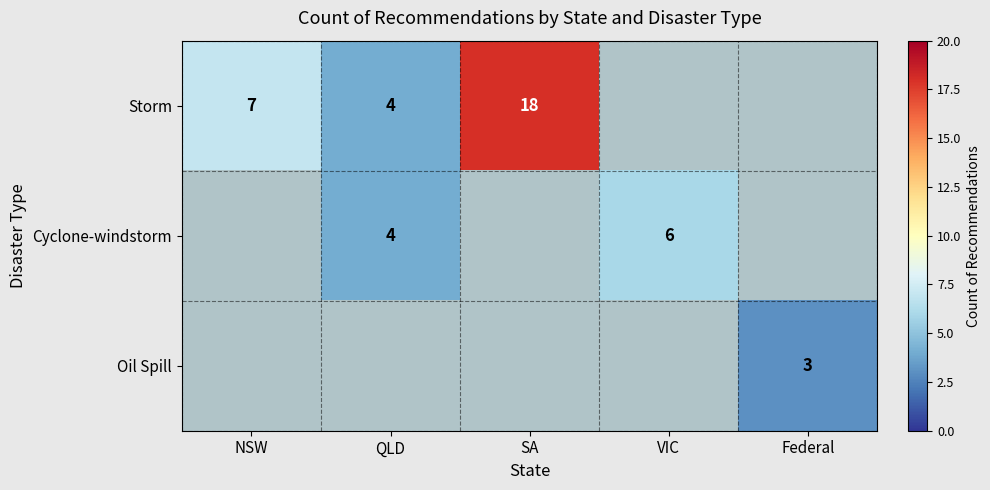

True or false: Oil Spill has a value of 3 at Federal.

True